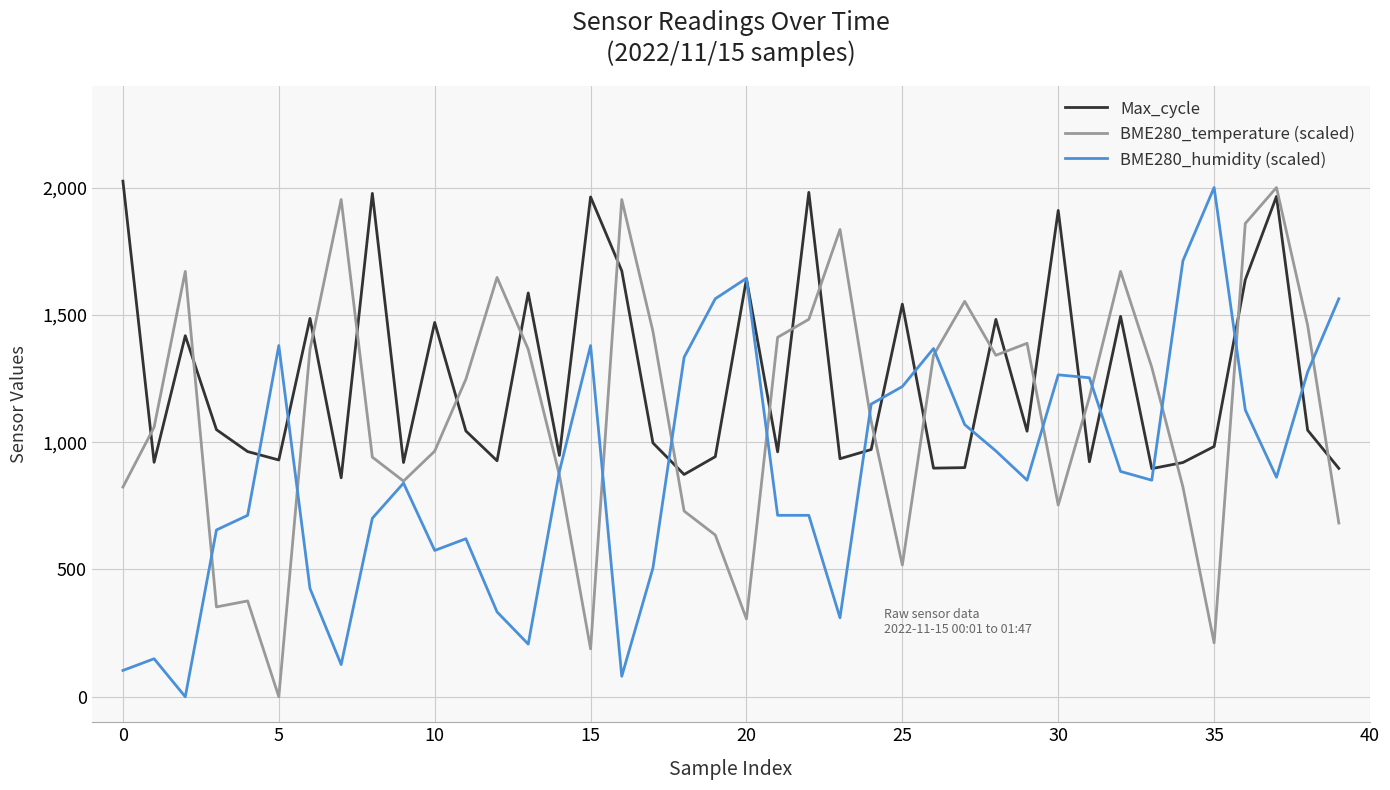

Which series has the largest total across all categories?

Max_cycle